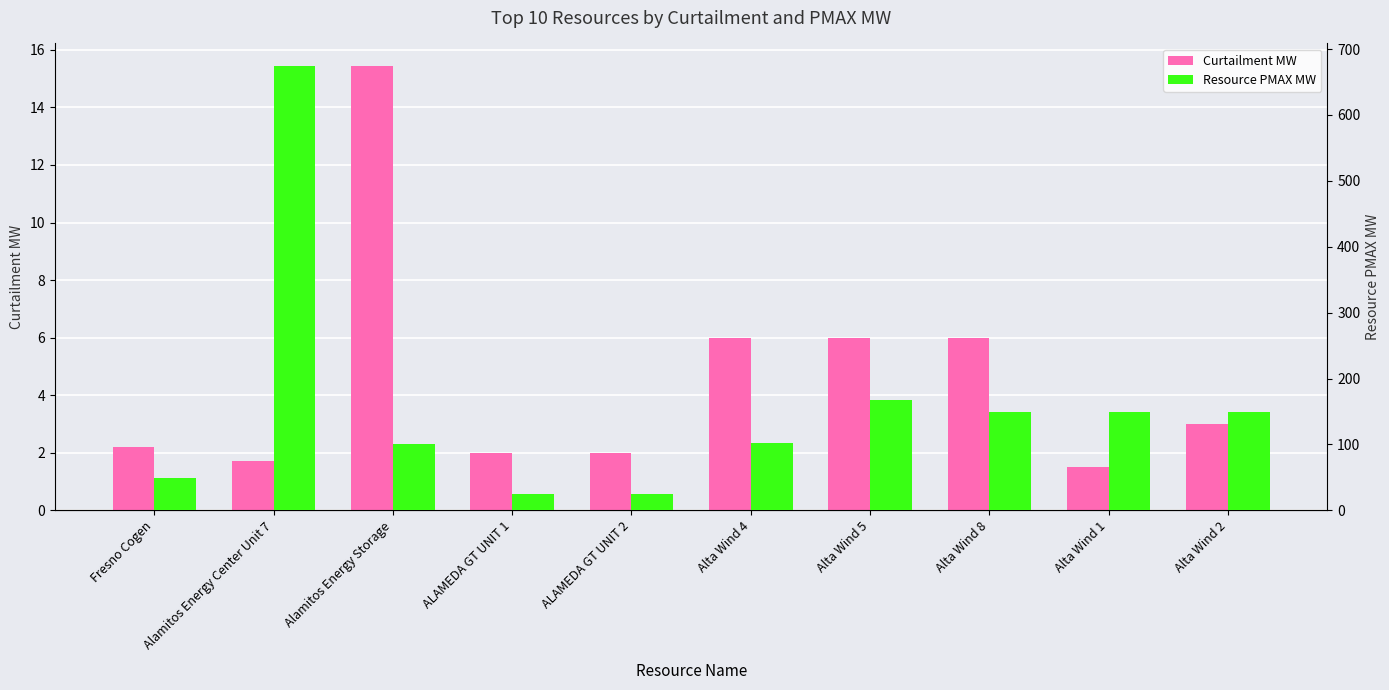

What is the label of the 6th bar from the right?

ALAMEDA GT UNIT 2